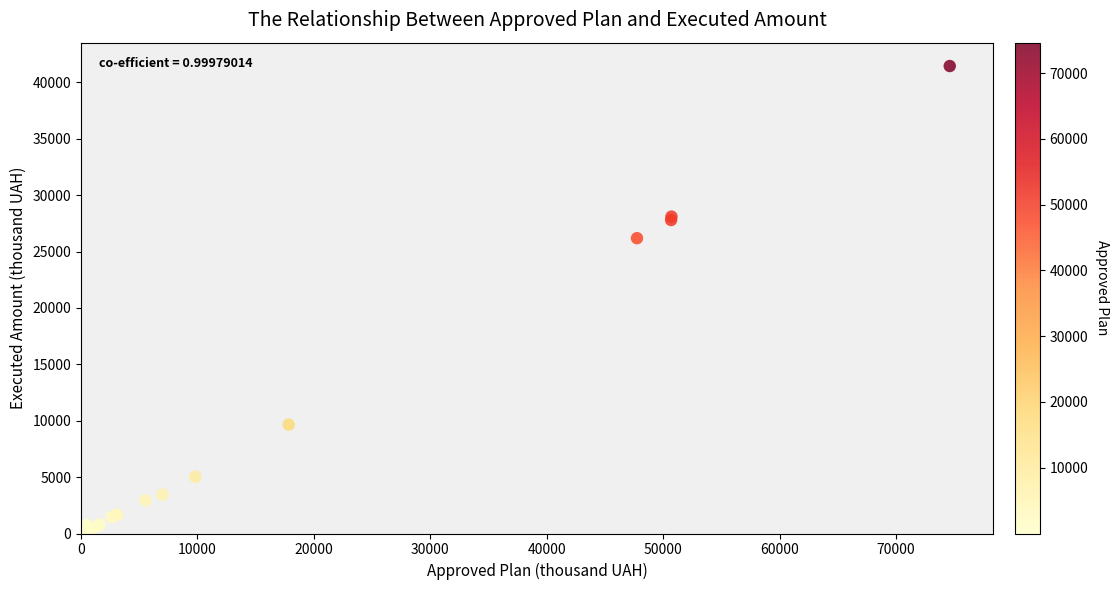

What Y value in the scatter plot is closest to 20728?

26187.1